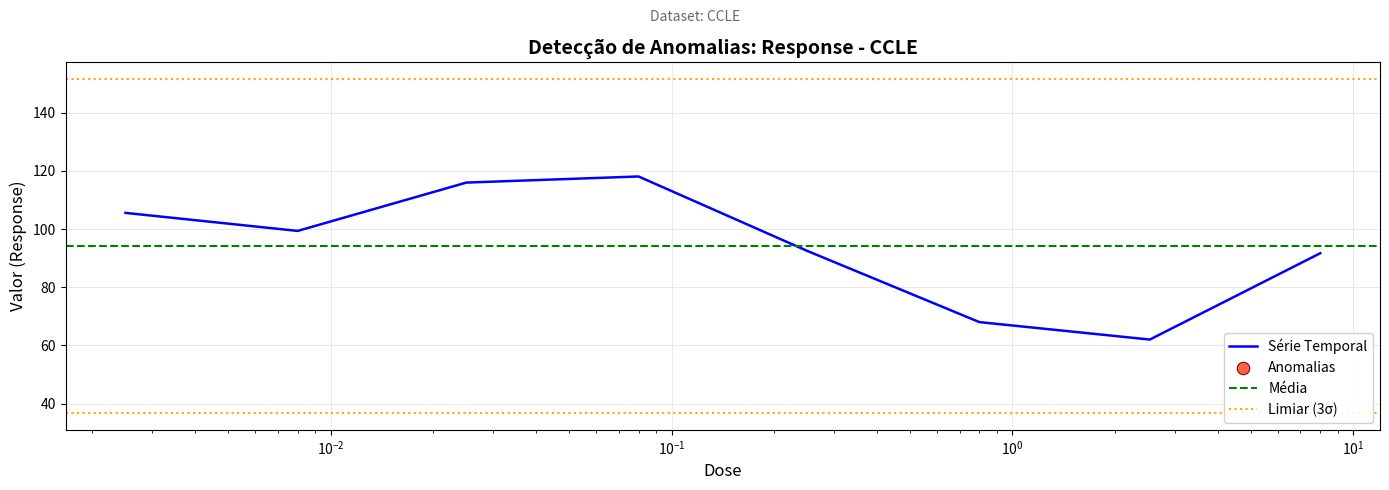

What is the ratio of the value at 0.025 to the value at 0.25?

1.3